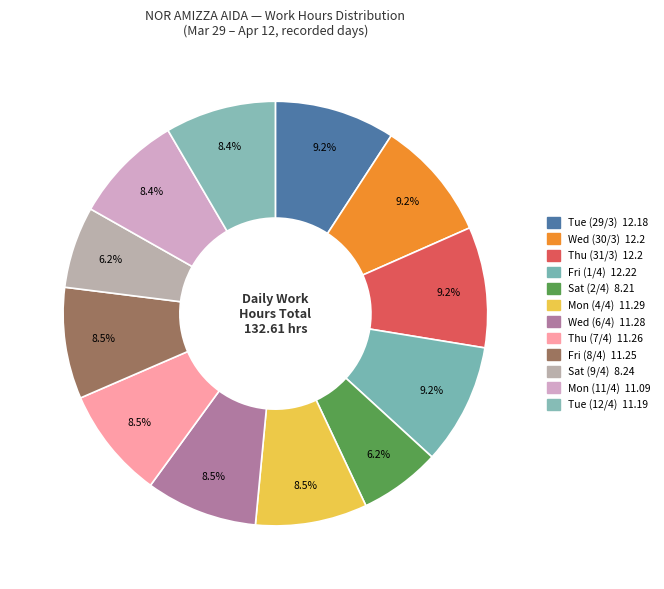

Count the number of slices in the pie.

12